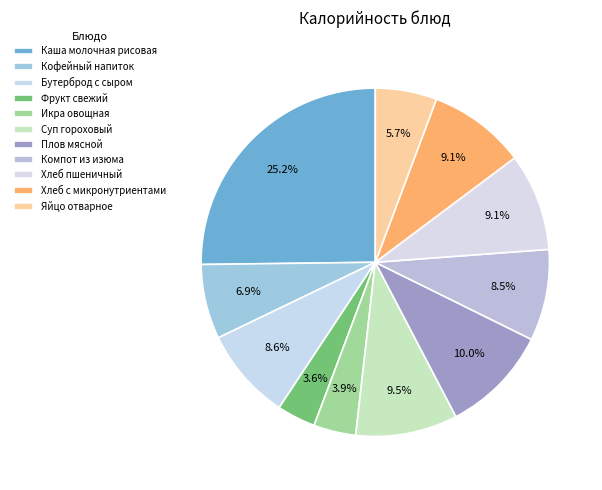

To the nearest percent, what percentage of the pie is Плов мясной?

10%